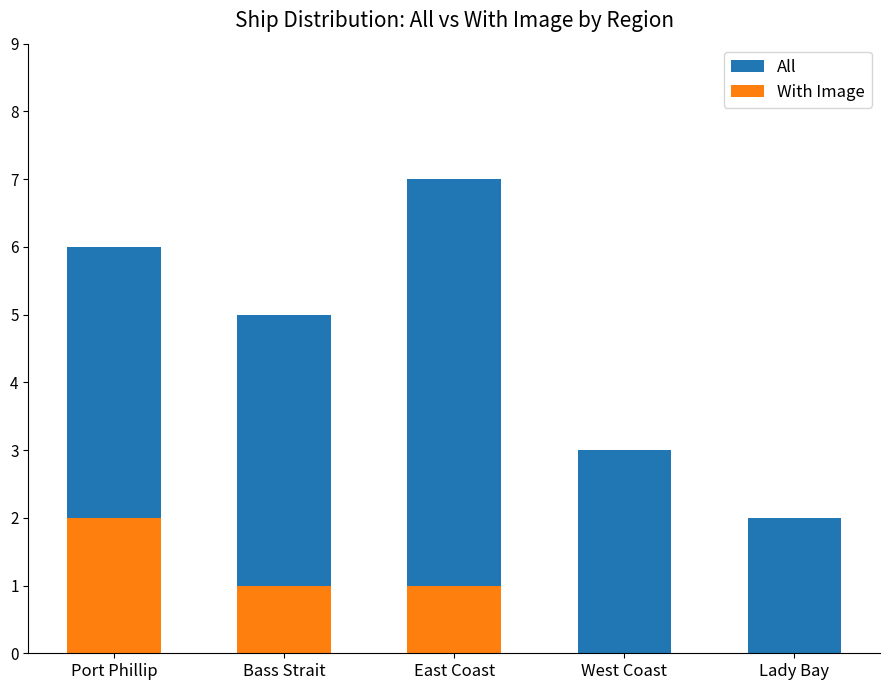

List the series in order of their overall mean, highest first.

All, With Image